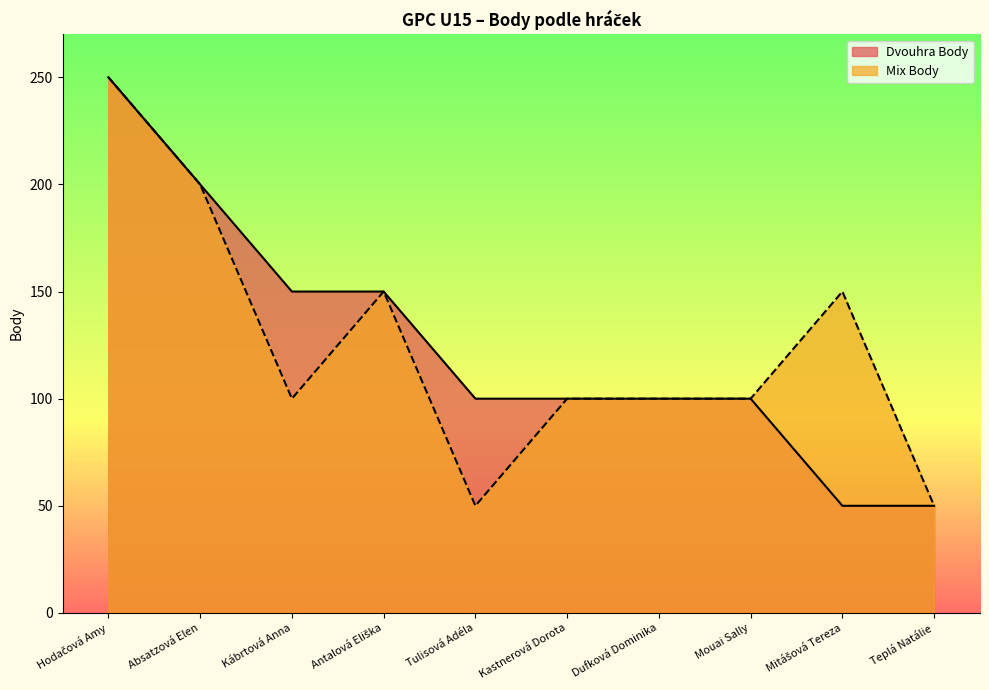

What is the sum of the Dvouhra Body values at Kastnerová Dorota and Antalová Eliška?

250